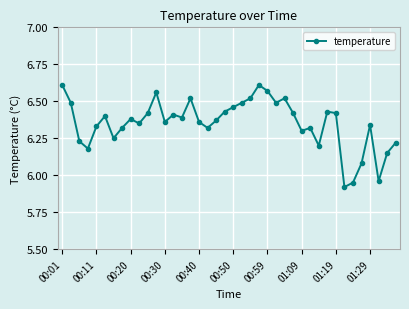

True or false: the data has more than 0 interior local peaks.

True